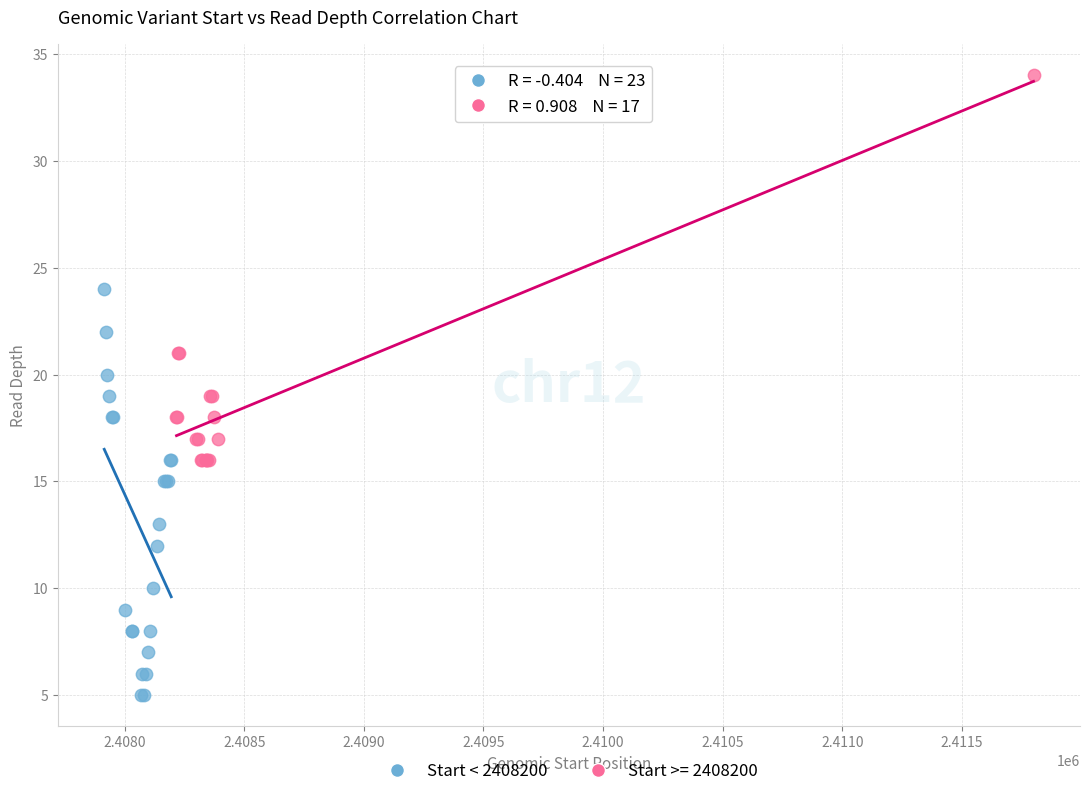

Which series contains the highest Y value?

Start >= 2408200